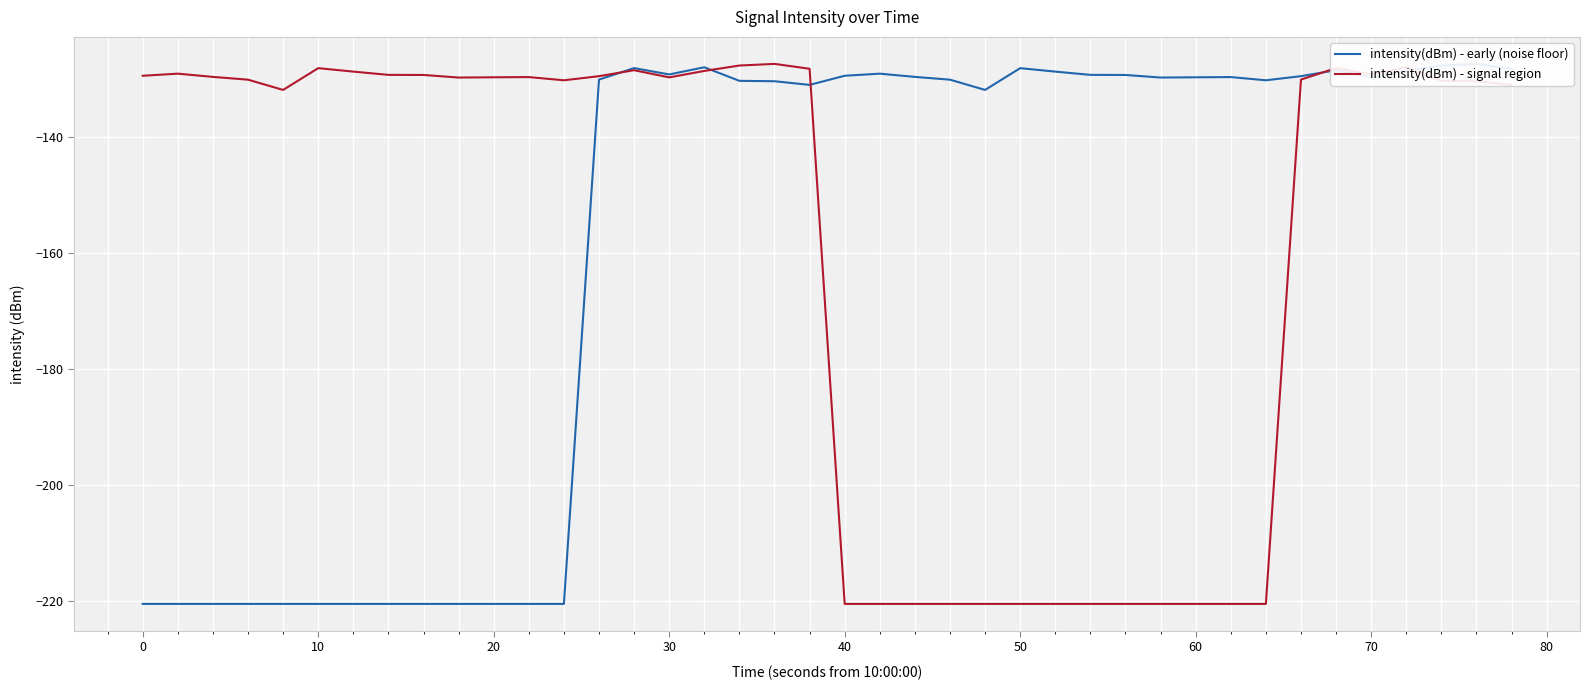

The intensity(dBm) - signal region series shows -128.2 at 10. True or false?

True